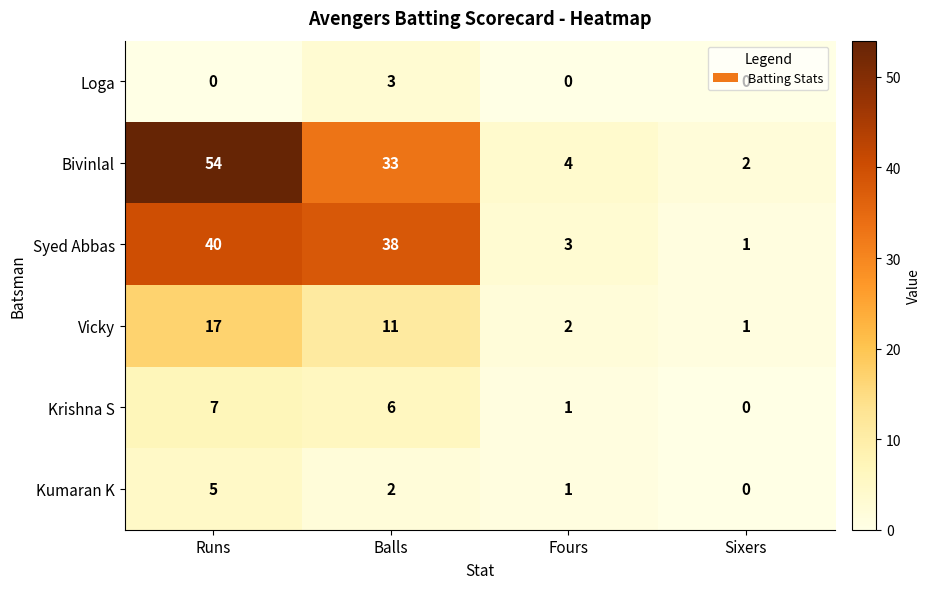

What is the difference between the highest and lowest values at Runs?

54